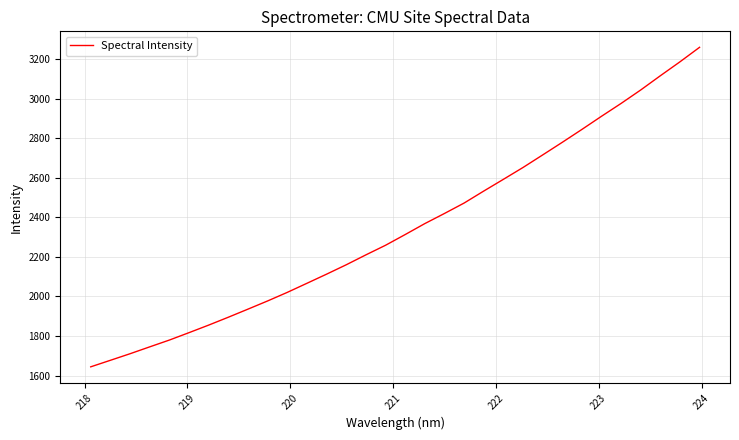

What is the sum of all values?

75061.9